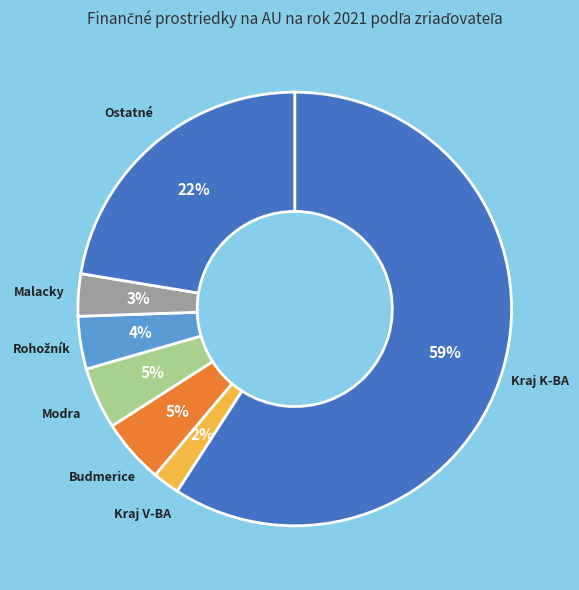

The Kraj K-BA slice represents 59% of the pie. True or false?

True